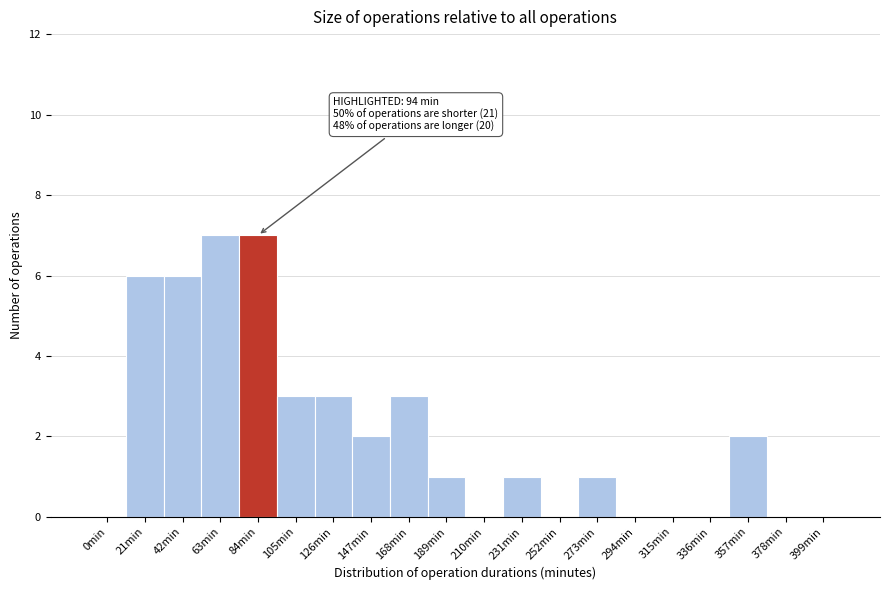

Reading left to right, what are all the values shown in this chart?

0min=0	21min=6	42min=6	63min=7	84min=7	105min=3	126min=3	147min=2	168min=3	189min=1	210min=0	231min=1	252min=0	273min=1	294min=0	315min=0	336min=0	357min=2	378min=0	399min=0